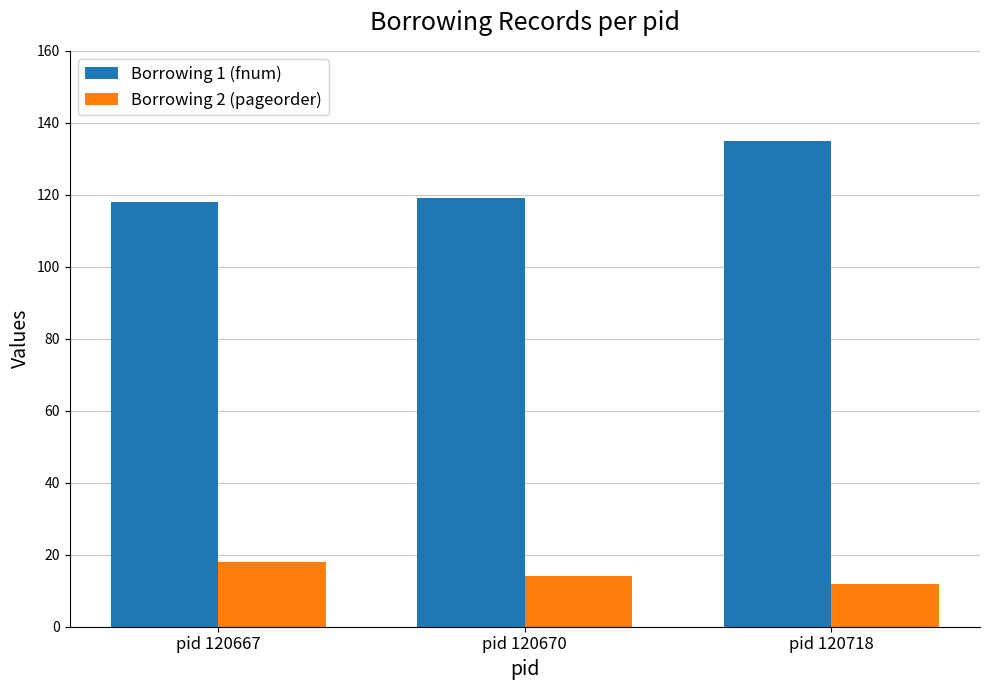

Reading left to right, transcribe all the data shown in this chart.

Borrowing 1 (fnum): 118	119	135
Borrowing 2 (pageorder): 18	14	12